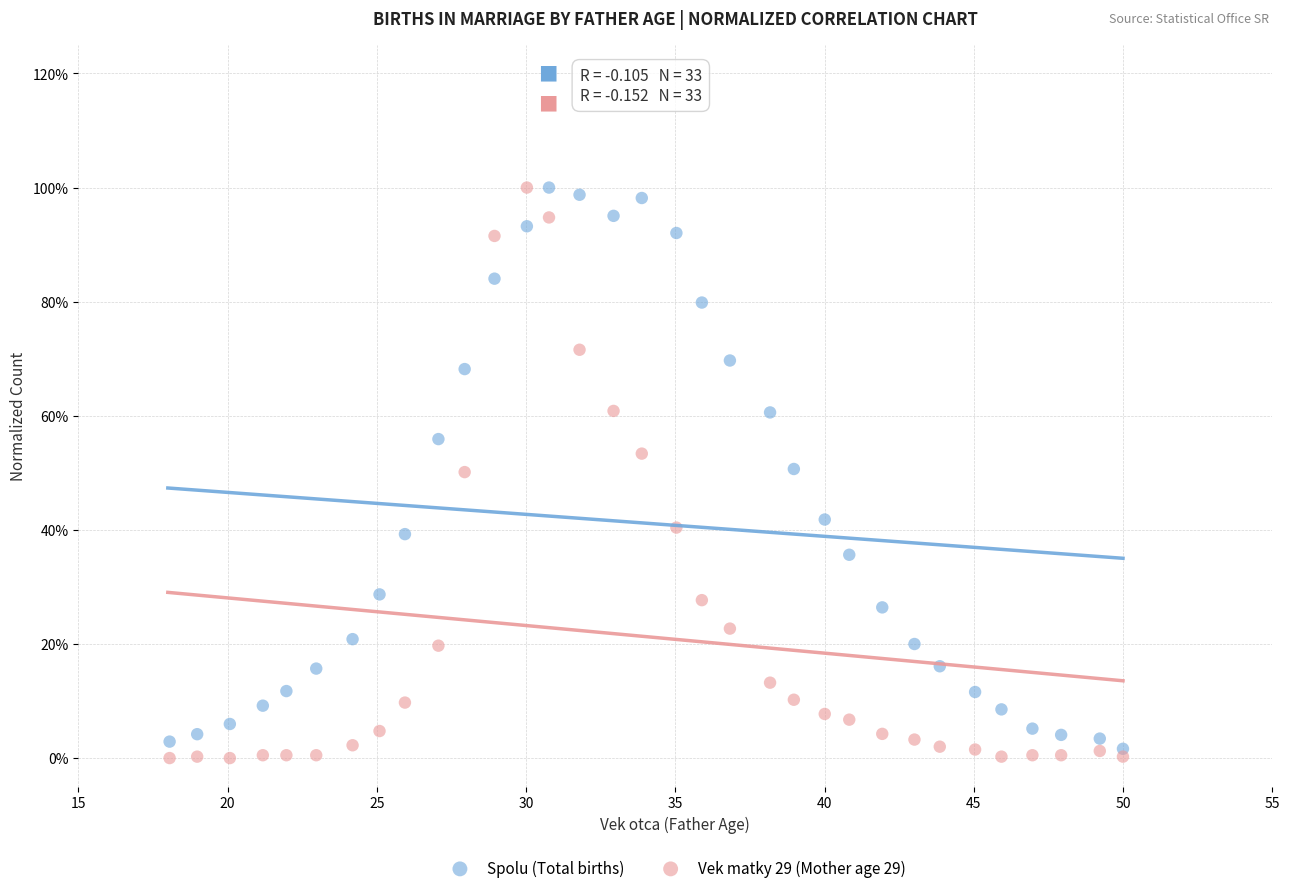

Which series contains the lowest Y value?

Vek matky 29 (Mother age 29)